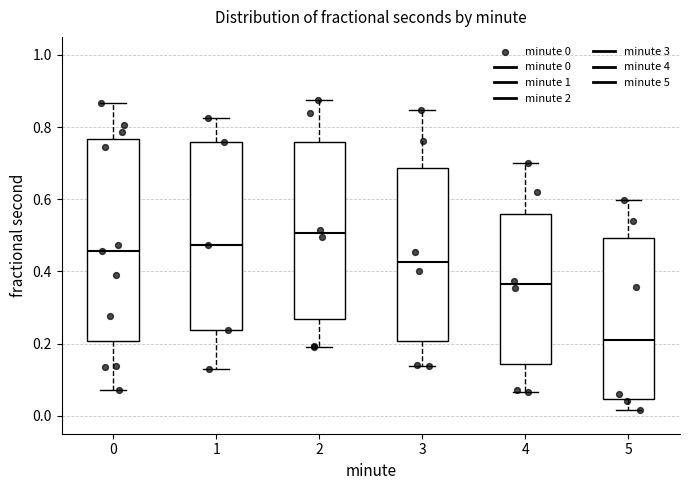

Reading left to right, transcribe this box plot: for each box, give where its median line is, the range the box spans, and where its two whiskers end, as read against the y-axis. The values are not printed on the chart, so give them approximately, as read against the axis.

0: median 0.46, box 0.20 to 0.76, whiskers 0.08 to 0.86
1: median 0.48, box 0.24 to 0.76, whiskers 0.12 to 0.82
2: median 0.50, box 0.26 to 0.76, whiskers 0.18 to 0.88
3: median 0.42, box 0.20 to 0.68, whiskers 0.14 to 0.84
4: median 0.36, box 0.14 to 0.56, whiskers 0.06 to 0.70
5: median 0.20, box 0.04 to 0.50, whiskers 0.02 to 0.60